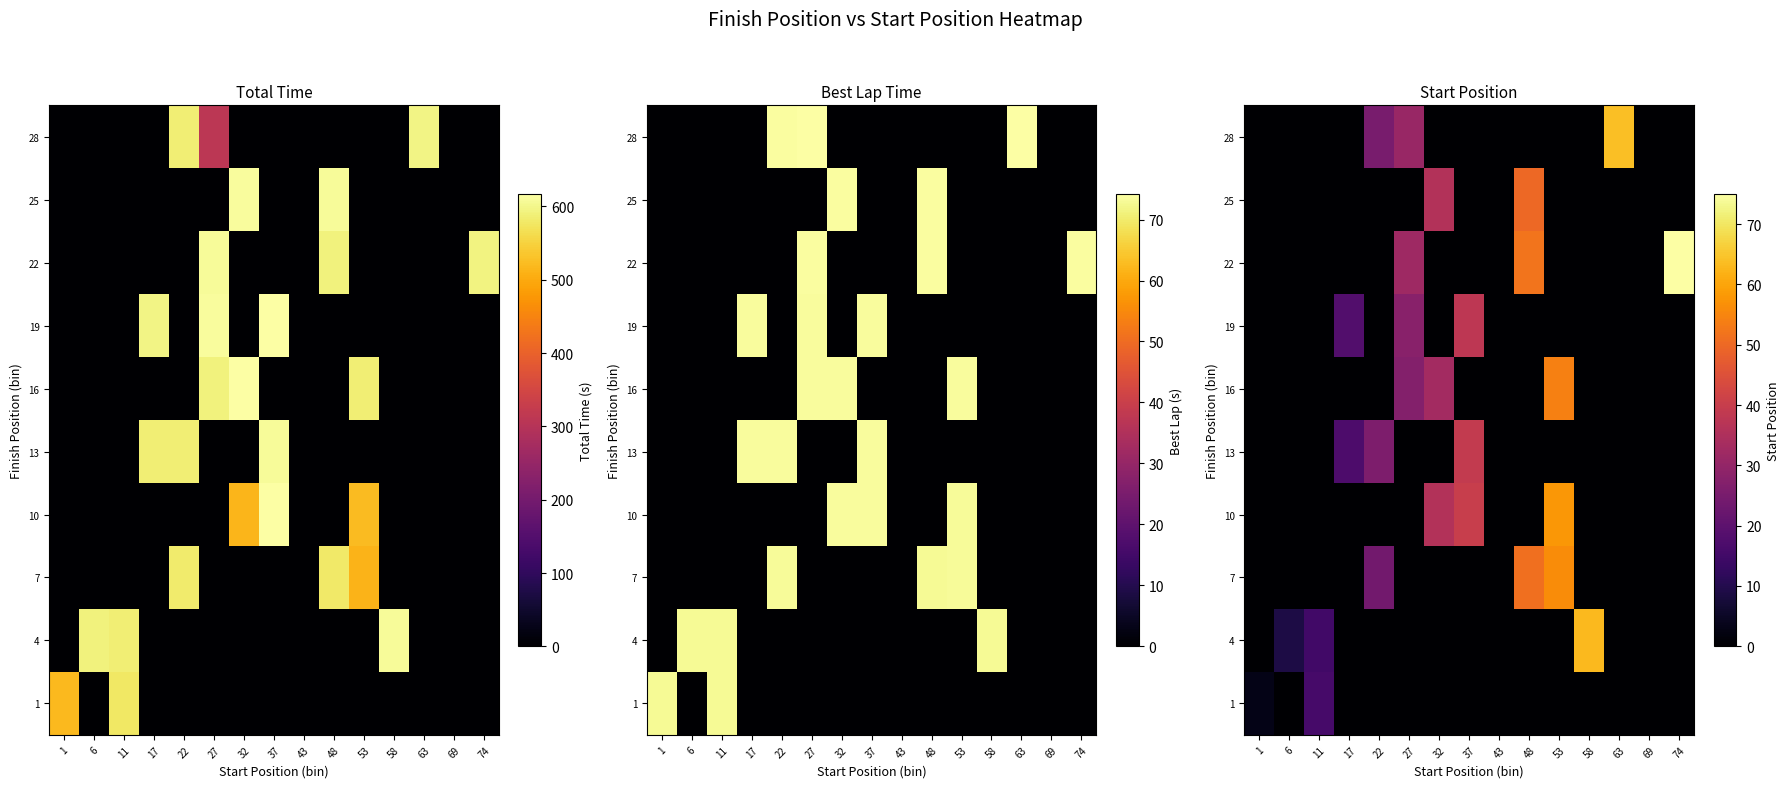

Count the number of categories in the chart.

15